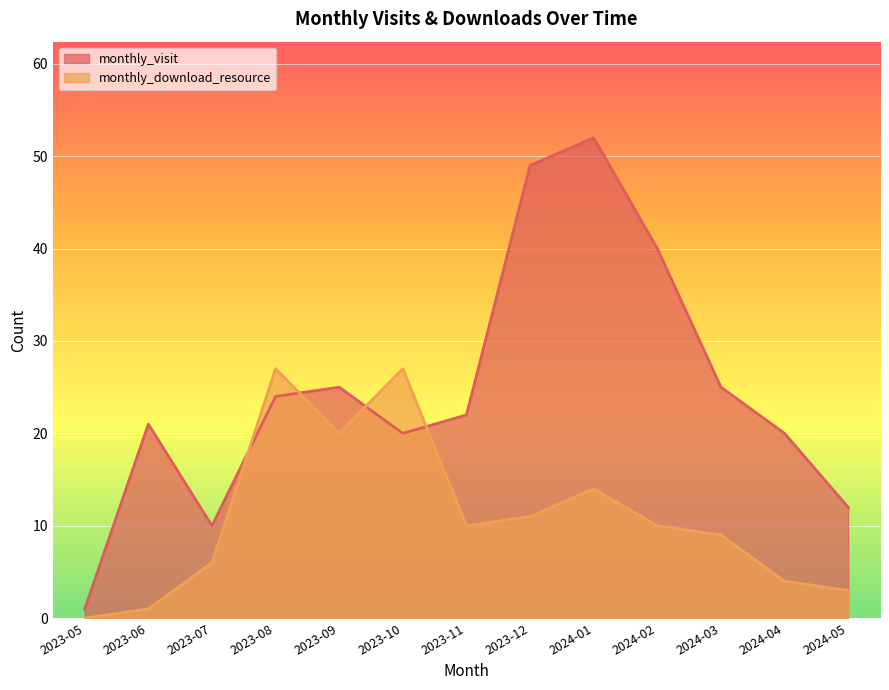

What are all the series names shown in the legend?

monthly_visit, monthly_download_resource